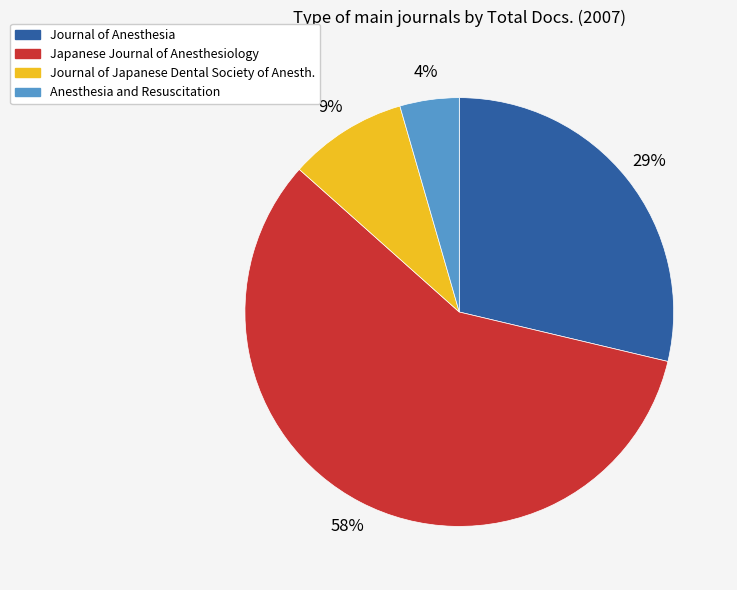

To the nearest percent, what is the average slice percentage?

25%